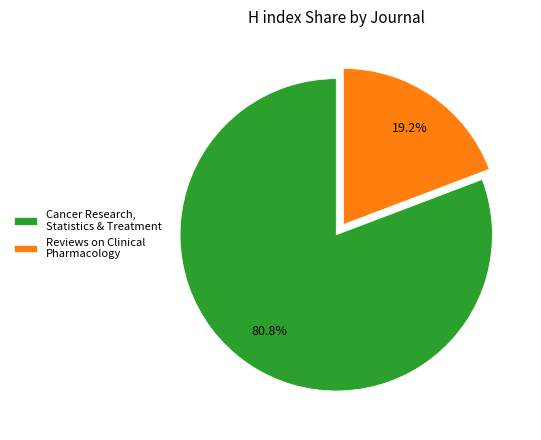

Approximately how many times larger is the value at Cancer Research, Statistics & Treatment compared to Reviews on Clinical Pharmacology?

4.2